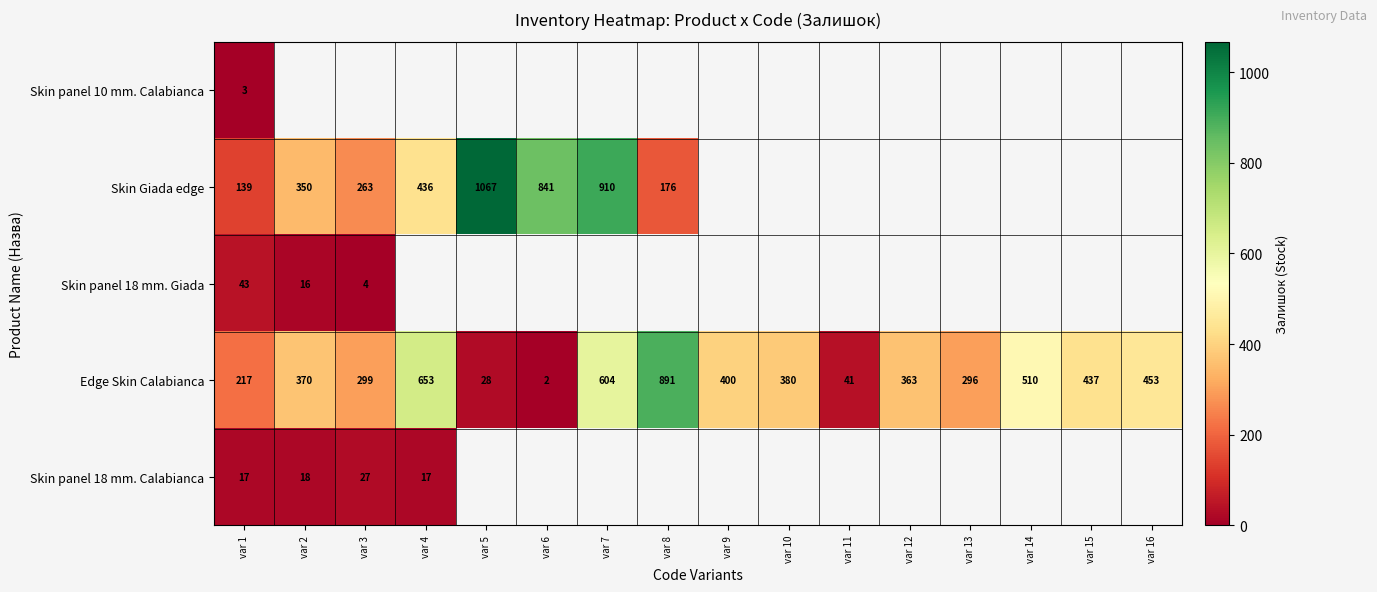

Is it true that Edge Skin Calabianca equals 370 at var 2?

True